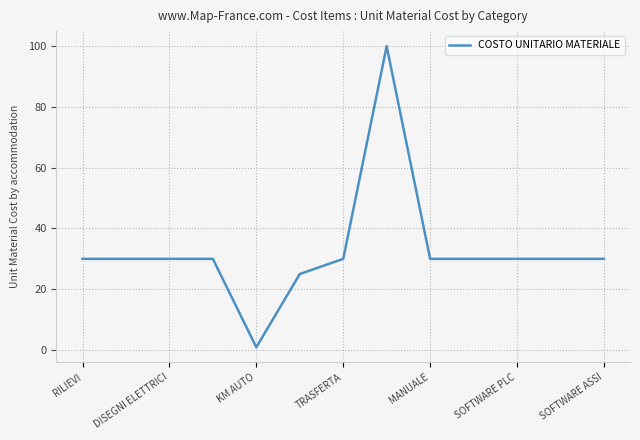

What is the average value?

32.8